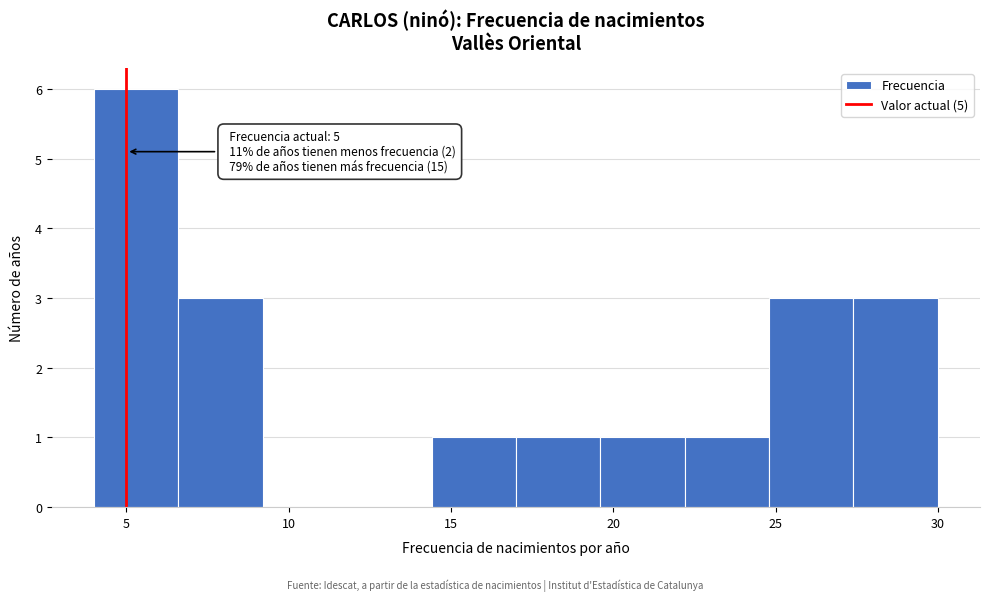

Which range on the x-axis has the tallest bar?

4.0 to 6.6